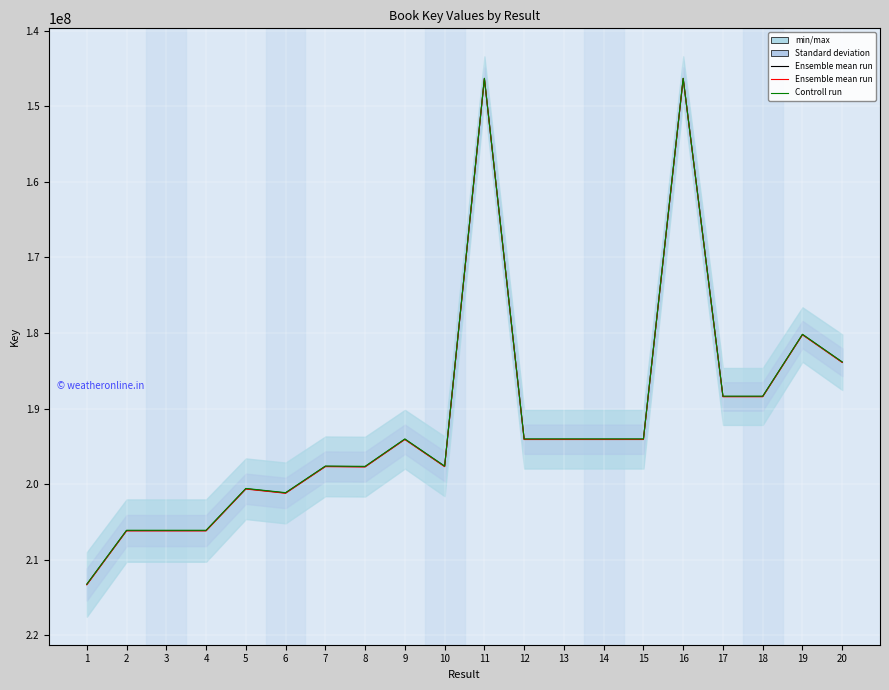

Is the value of Ensemble mean run at 18 greater than the value of Controll run at 19?

Yes